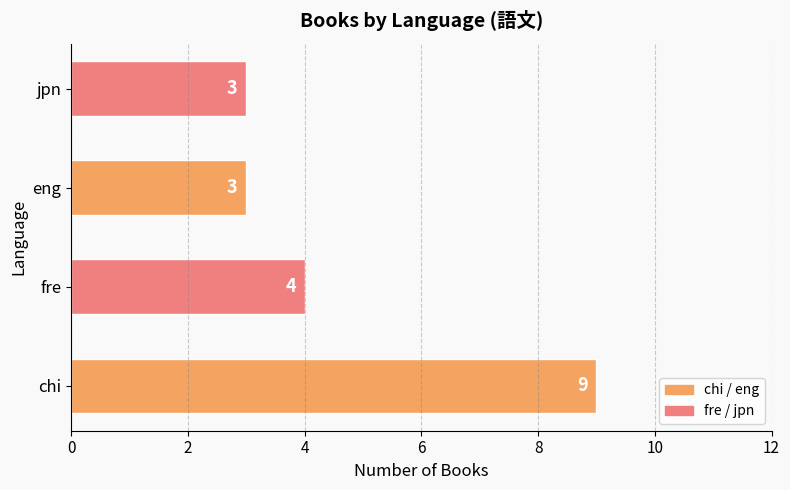

Between fre and eng, which is larger?

fre